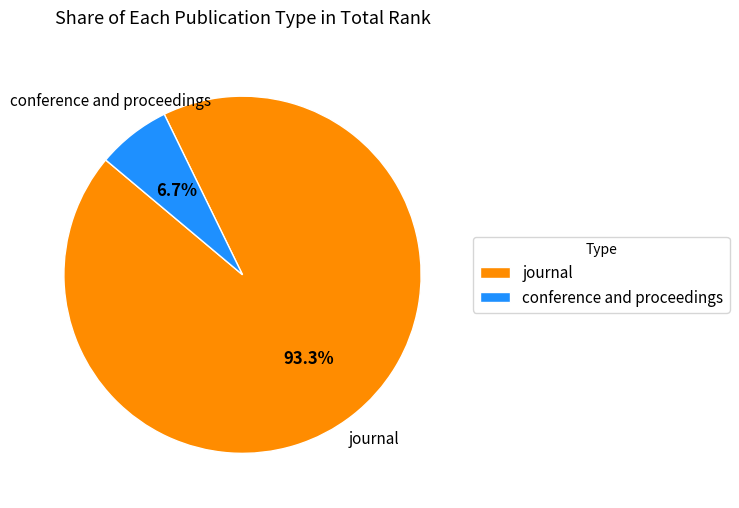

Does journal account for over 50% of the chart?

Yes